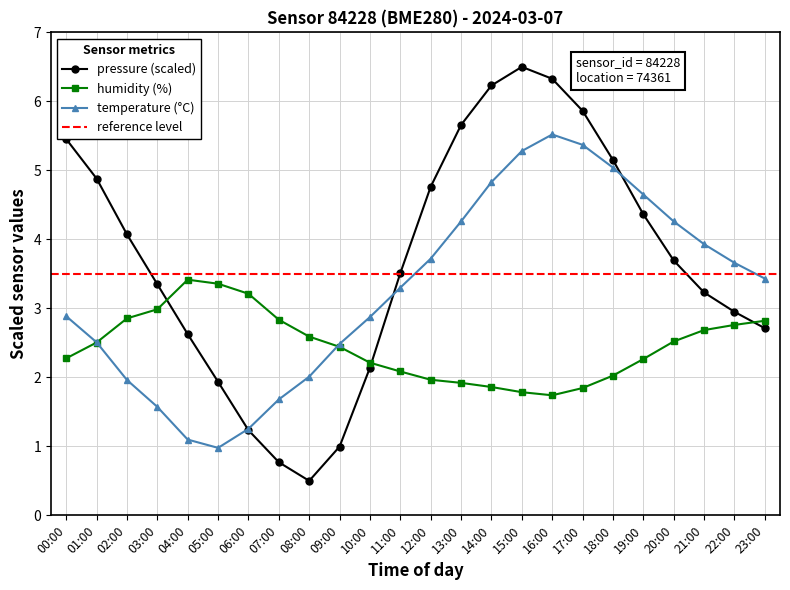

Is it true that pressure equals 2.7 at 23:00?

True